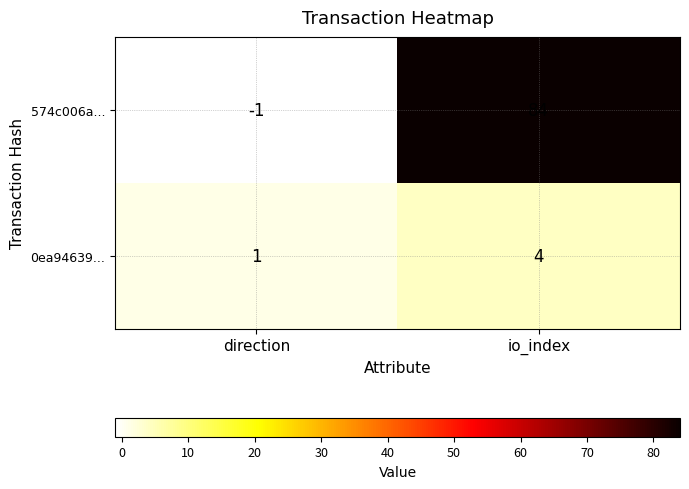

At which label is 0ea94639... closest to 2?

direction